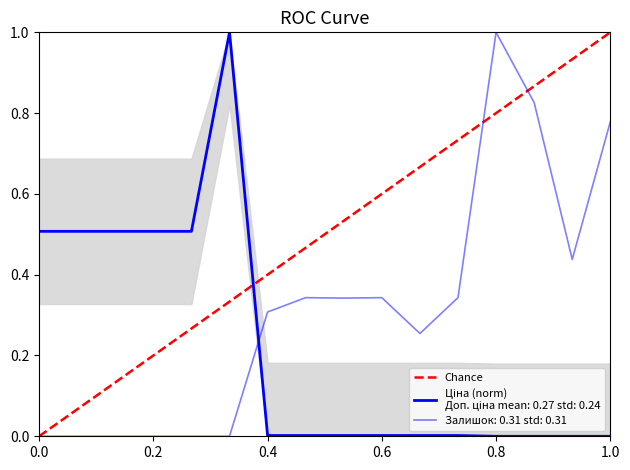

What is the sum of the values at 1.0 and 0.0?

1